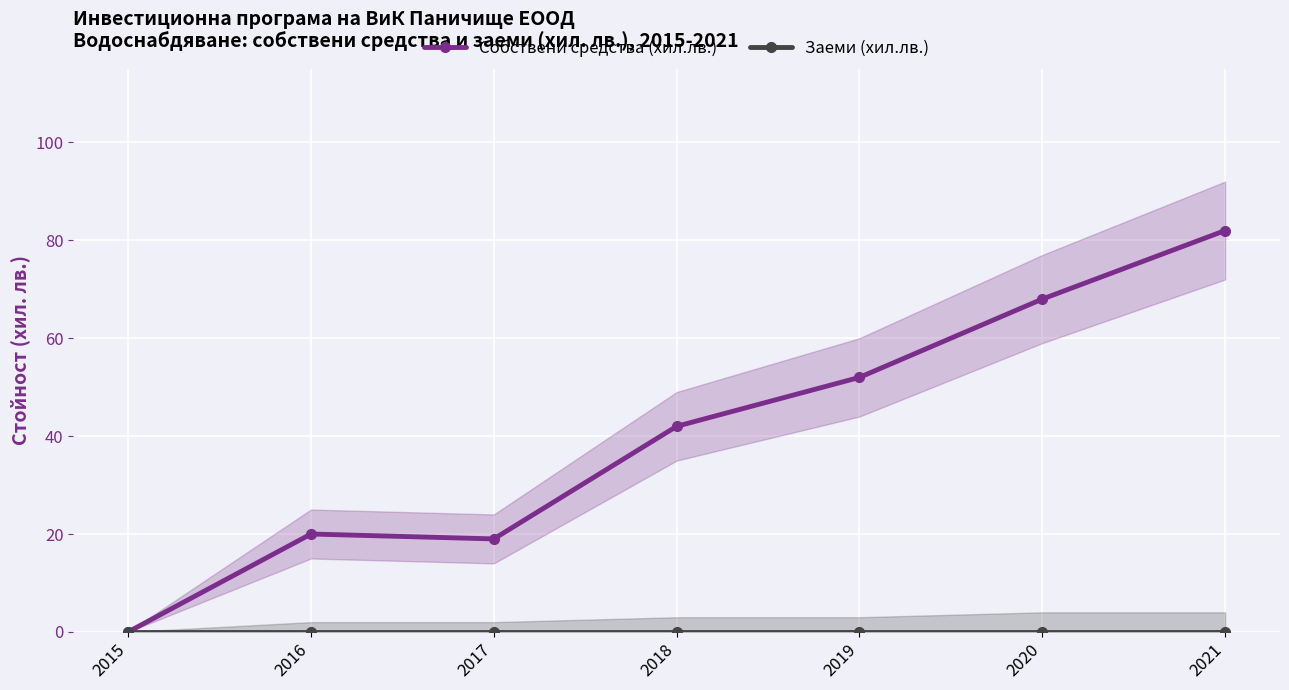

Reading right to left, what are all the values shown in this chart?

Собствени средства (хил.лв.): 2021=82	2020=68	2019=52	2018=42	2017=19	2016=20	2015=0
Заеми (хил.лв.): 2021=0	2020=0	2019=0	2018=0	2017=0	2016=0	2015=0